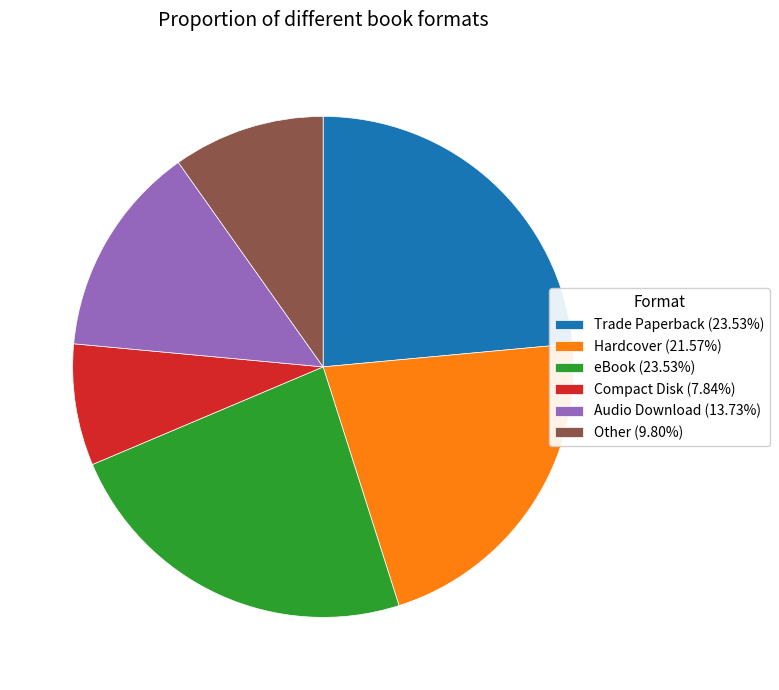

Which category has the smallest portion of the pie?

Compact Disk